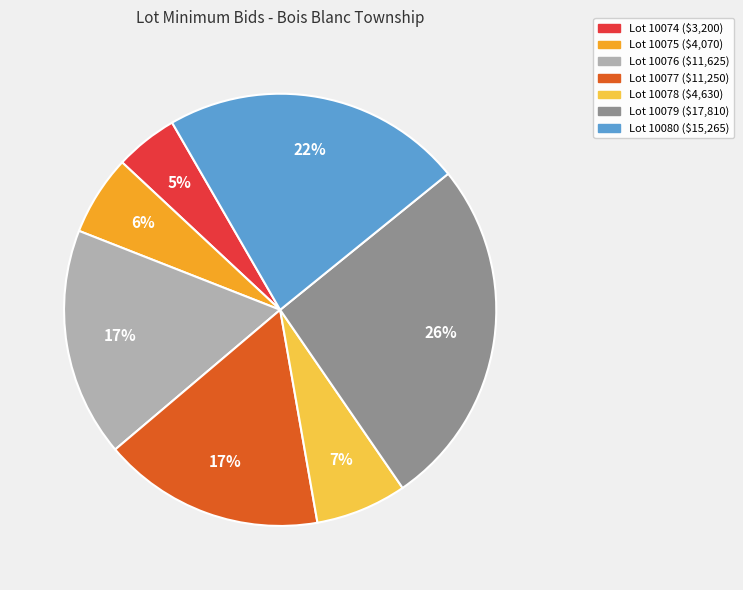

Is there a majority slice in this chart?

No